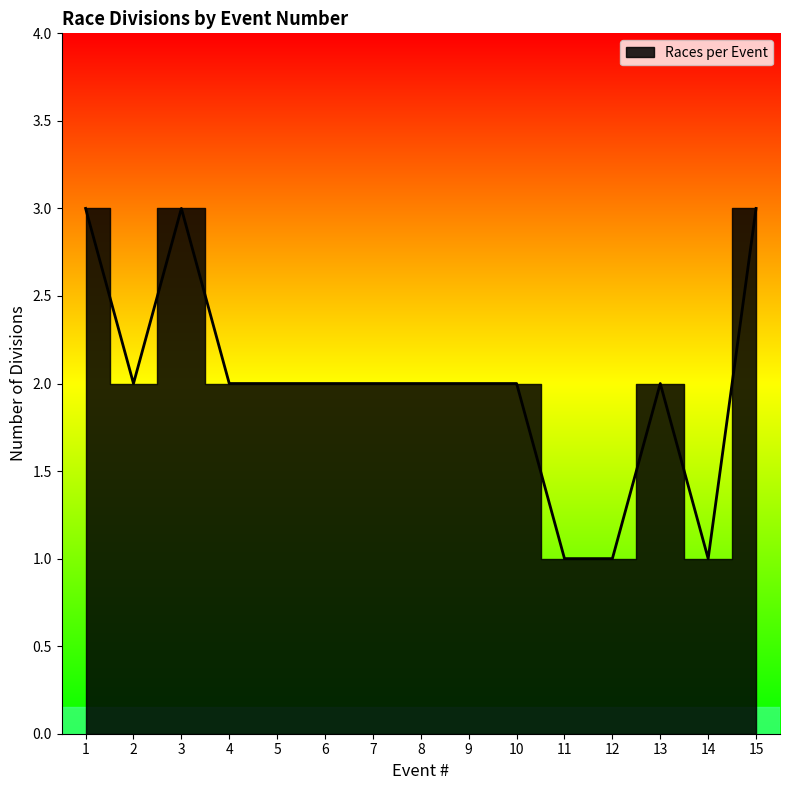

Where is the first local maximum?

3